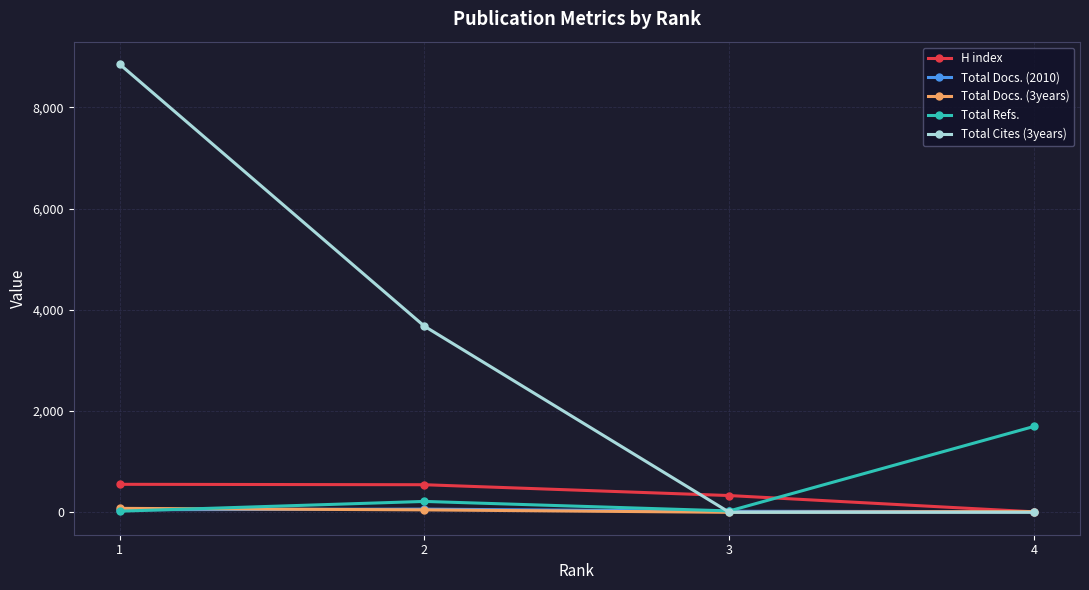

True or false: H index has more than 1 interior local peaks.

False